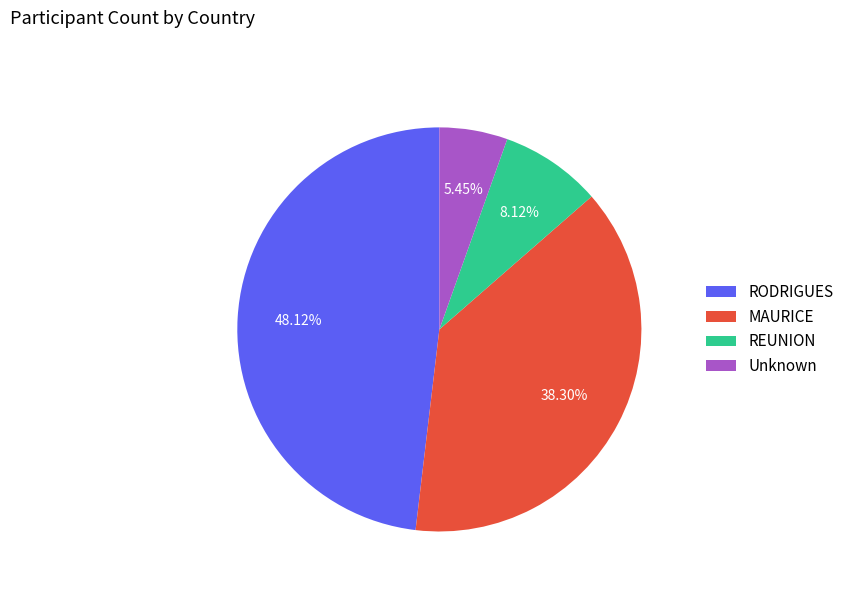

To the nearest percent, what is the difference between the largest and smallest slice percentages?

43%